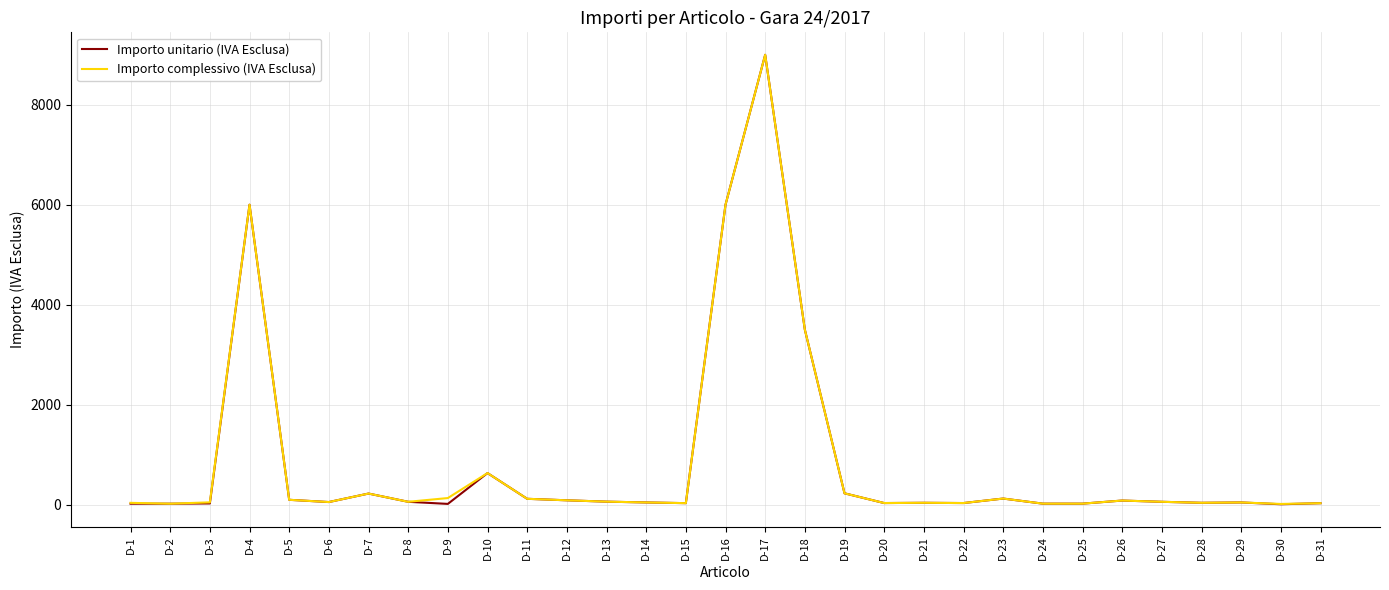

How many series are shown in this chart?

2